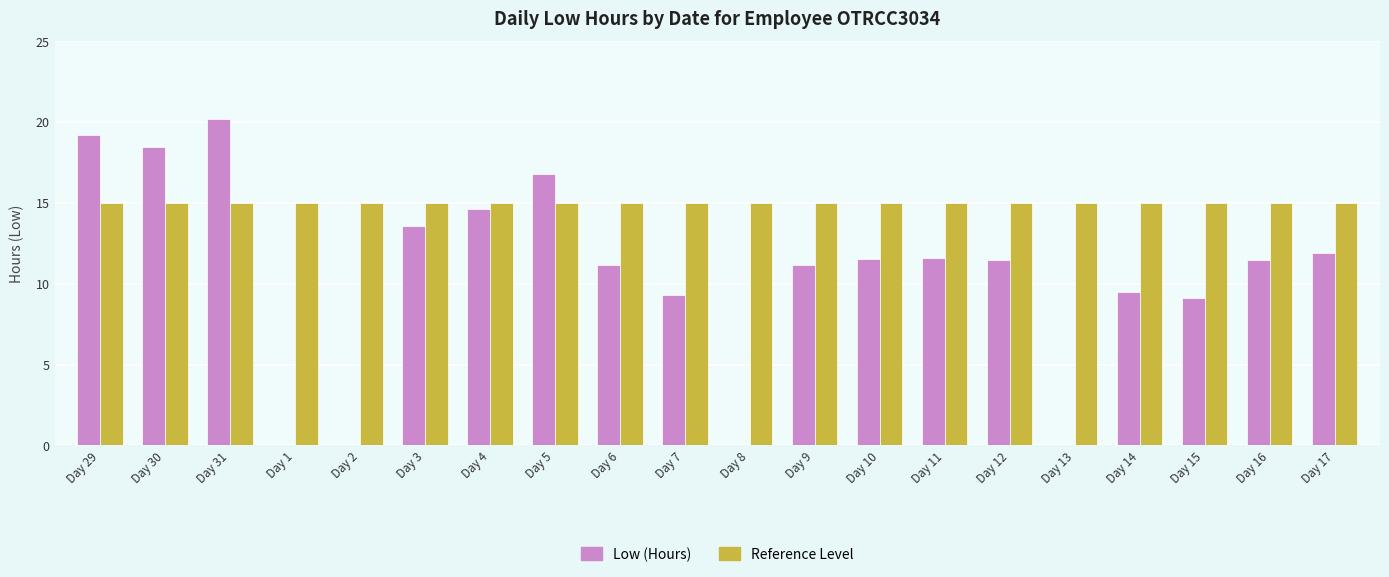

What is the spread (max minus min) of values at Day 10?

3.4